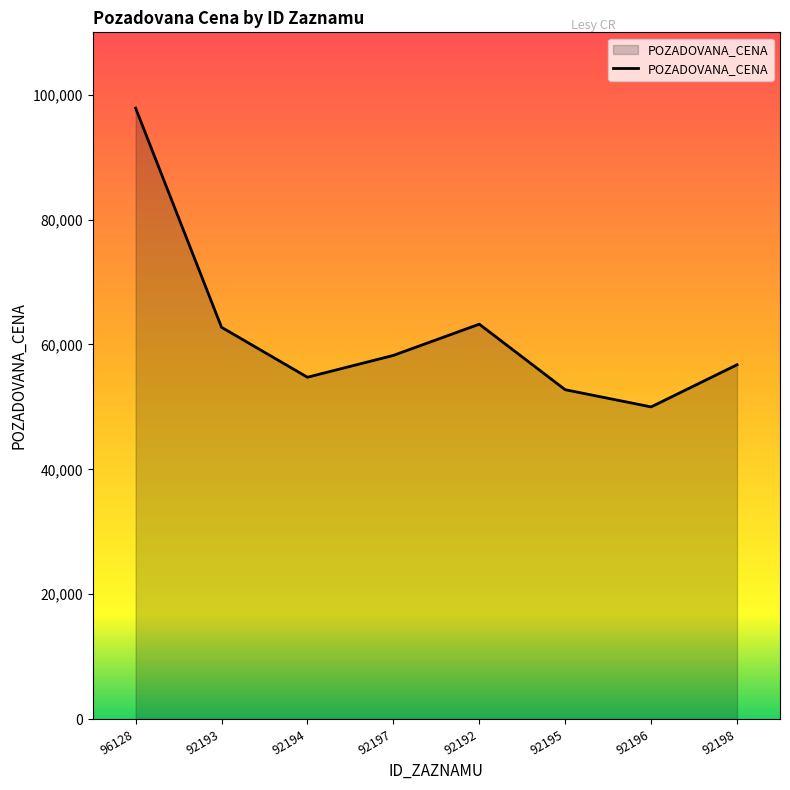

Which has a higher value, 92193 or 92195?

92193